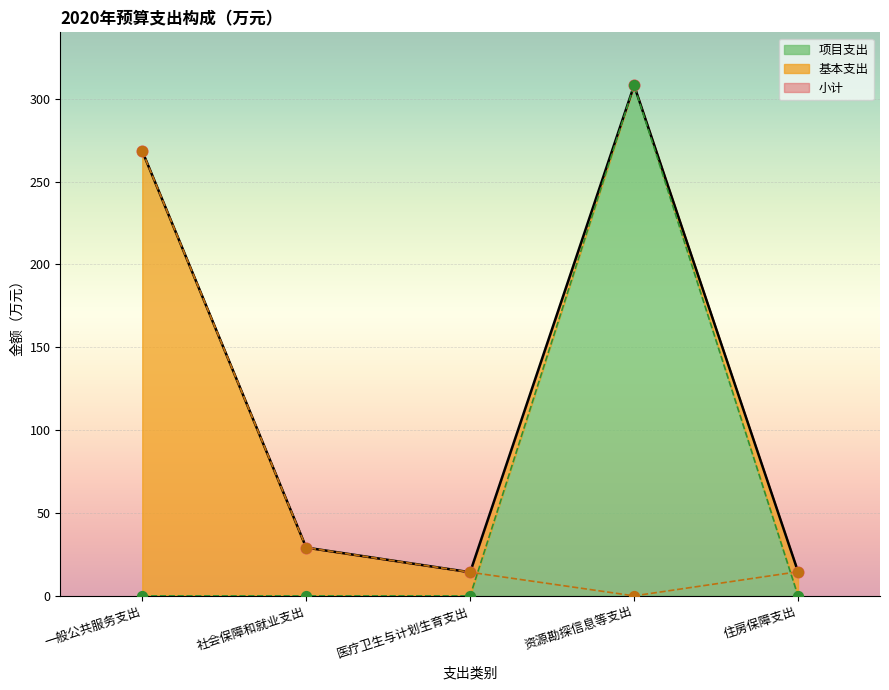

What is the total value across all series at 资源勘探信息等支出?

616.0